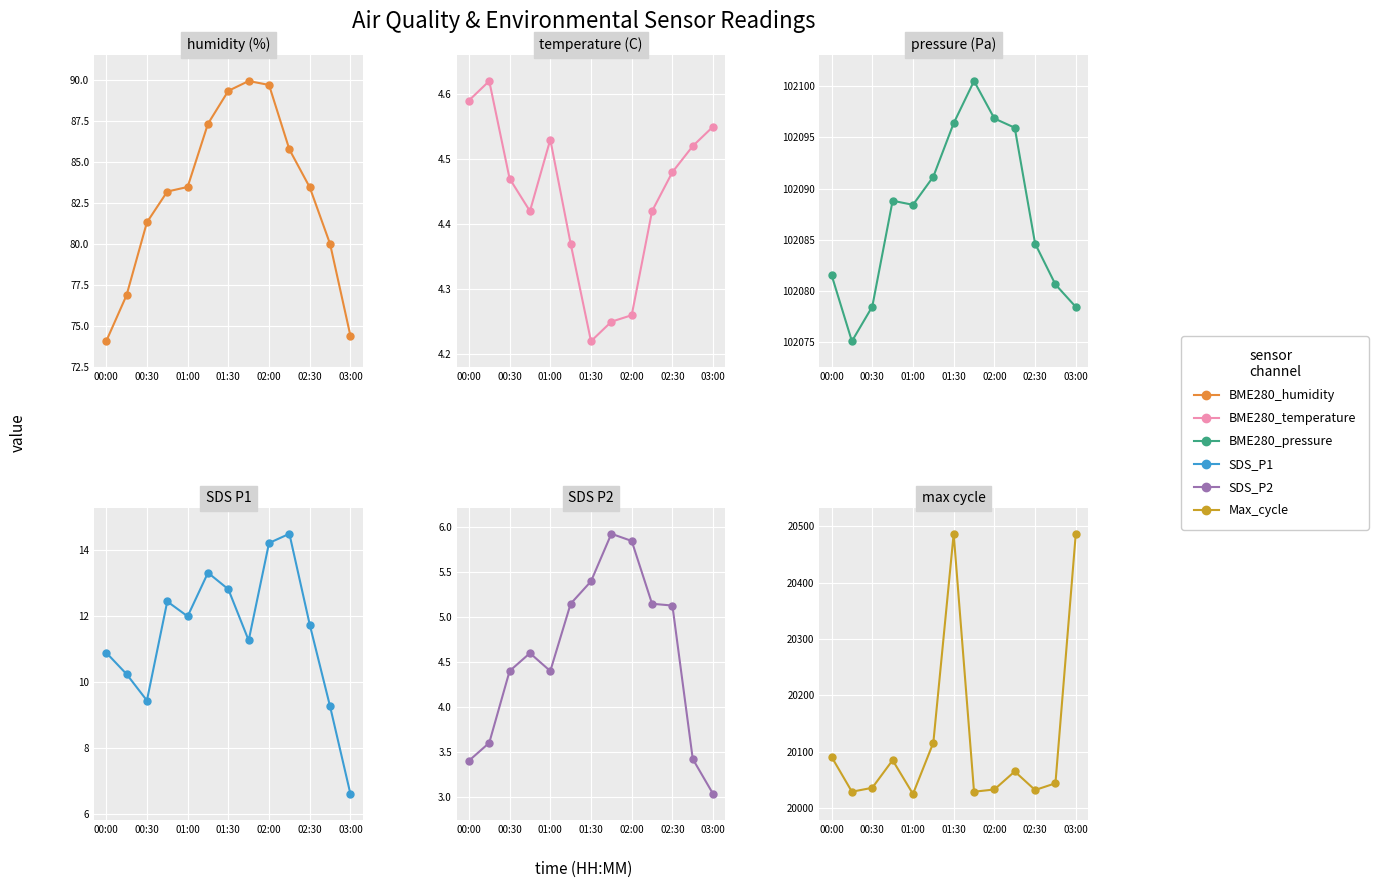

Which series has the largest total across all categories?

BME280_pressure